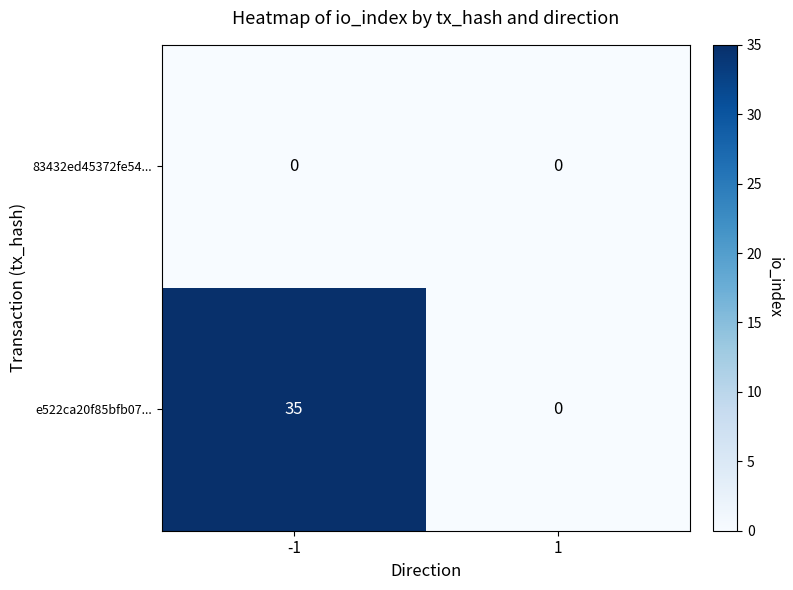

What is the sum of all e522ca20f85bfb07... values?

35